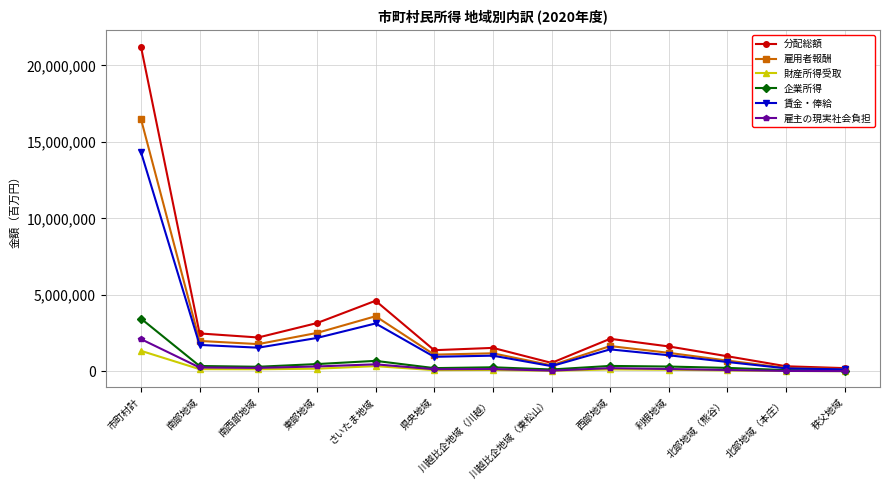

What is the total value across all series at 県央地域?

3862948